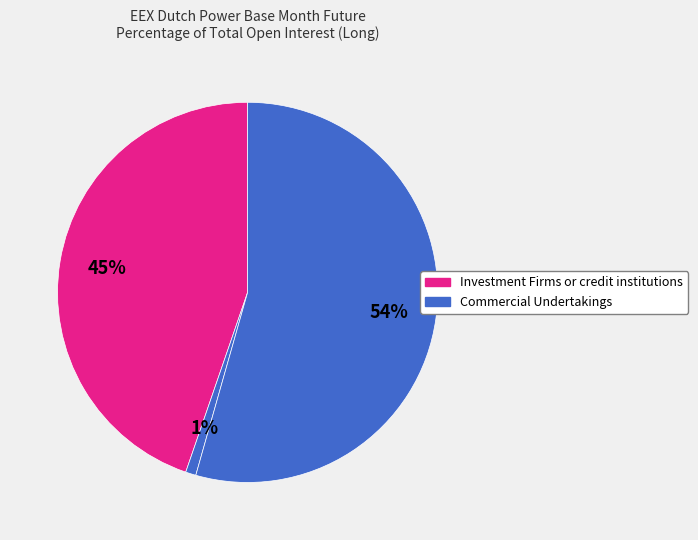

What is the largest slice in the pie chart?

Commercial Undertakings